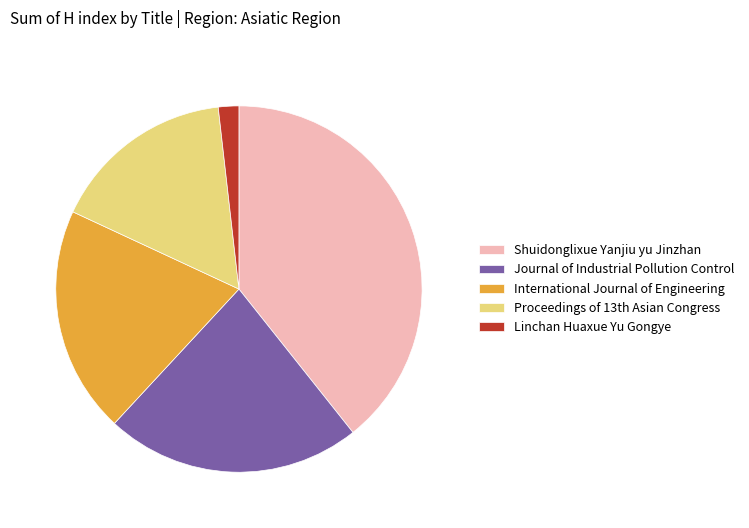

Does any single category account for the majority?

No